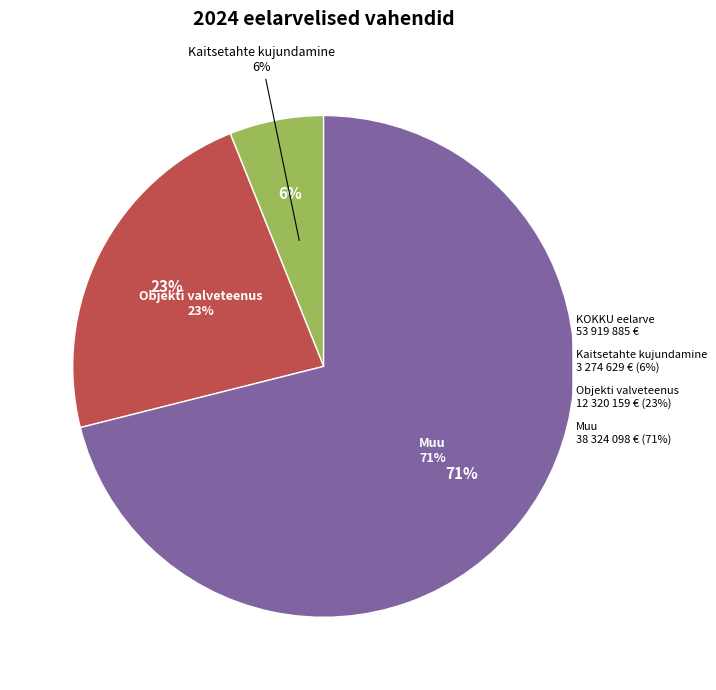

Which category has the biggest portion of the pie?

KOKKU (muu)